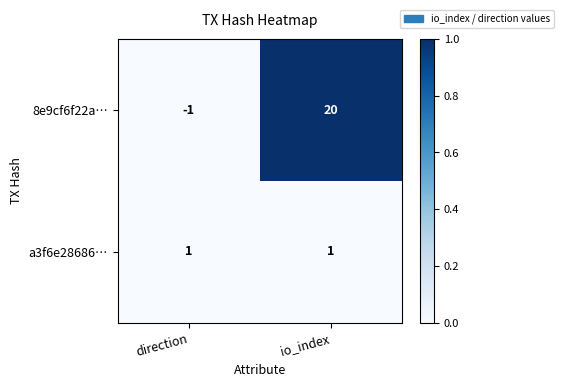

List the series in order of their overall mean, lowest first.

a3f6e28686…, 8e9cf6f22a…